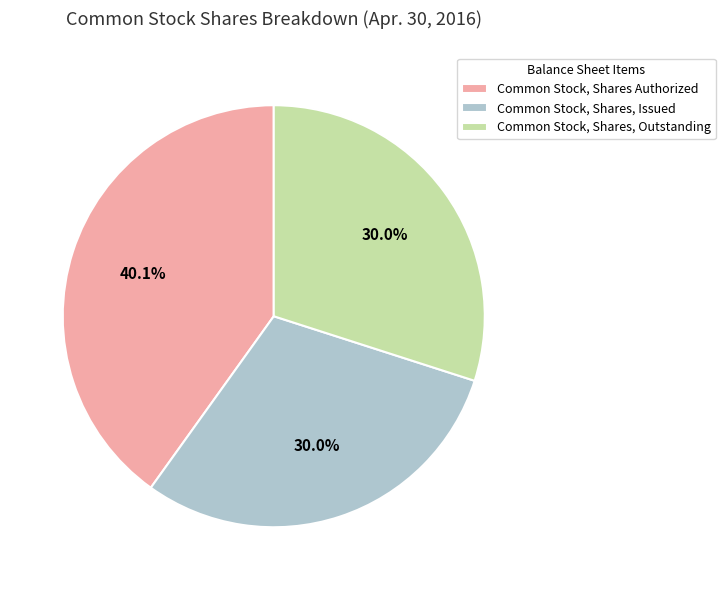

Is it true that Common Stock, Shares, Issued is 30% of the pie?

True